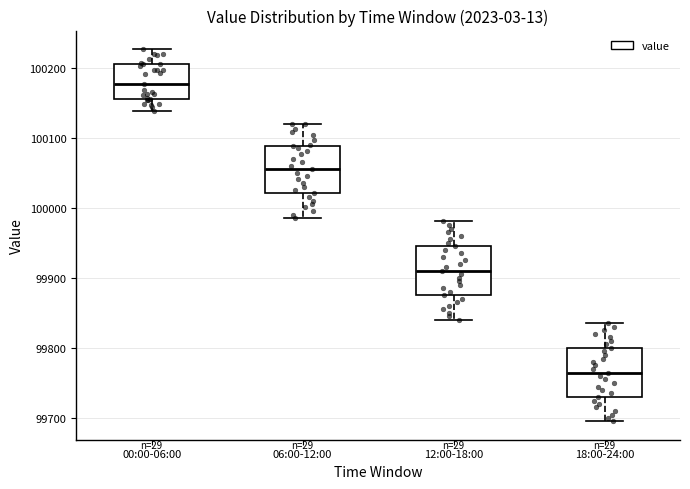

Reading left to right, transcribe this box plot: for each box, give where its median line is, the range the box spans, and where its two whiskers end, as read against the y-axis. The values are not printed on the chart, so give them approximately, as read against the axis.

00:00-06:00: median 100180, box 100150 to 100210, whiskers 100140 to 100230
06:00-12:00: median 100060, box 100020 to 100090, whiskers 99990 to 100120
12:00-18:00: median 99910, box 99880 to 99950, whiskers 99840 to 99980
18:00-24:00: median 99770, box 99730 to 99800, whiskers 99700 to 99840